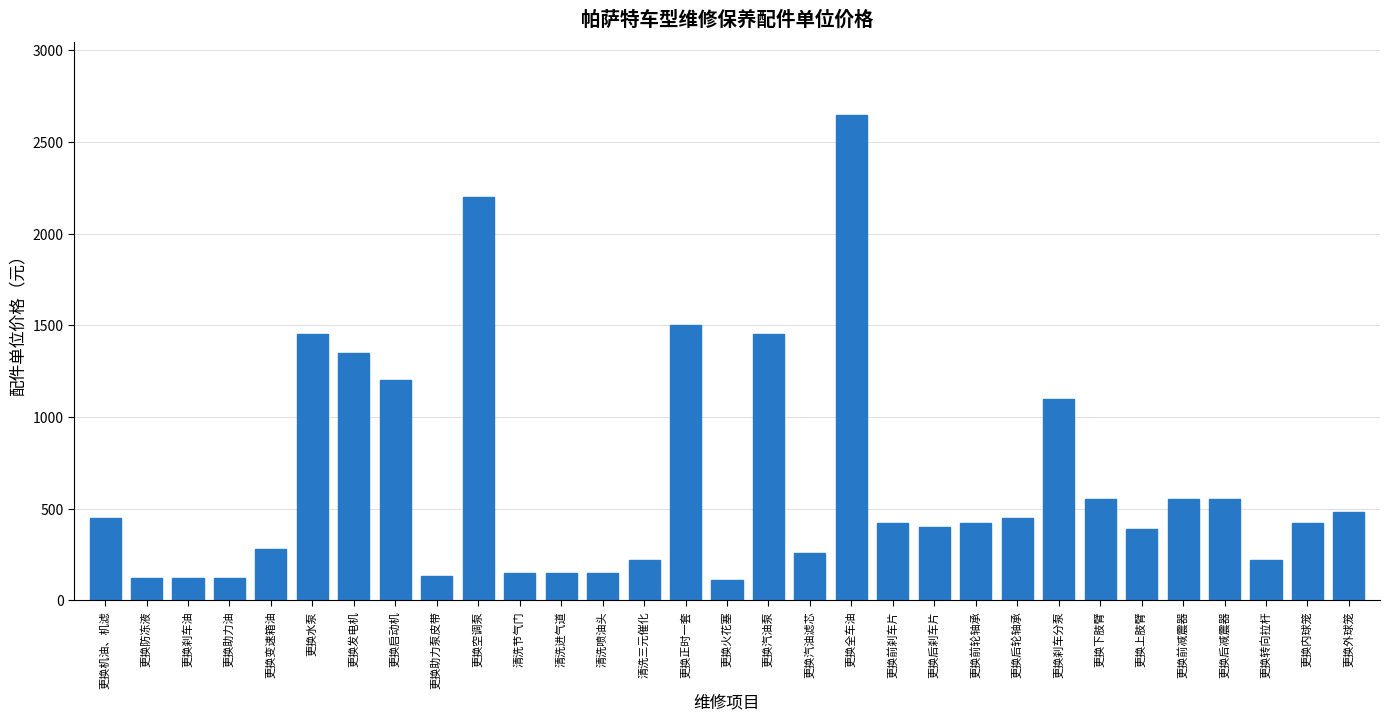

What position from the left is 更换水泵?

6